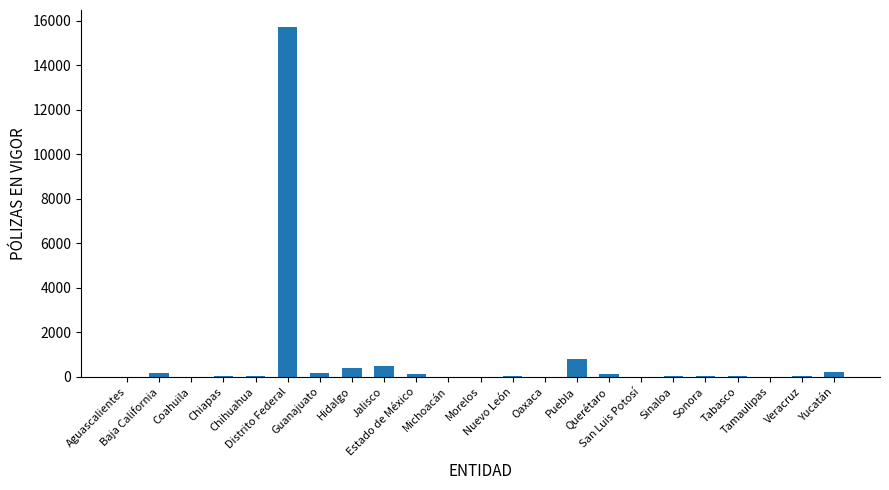

Between Sonora and Jalisco, which is larger?

Jalisco